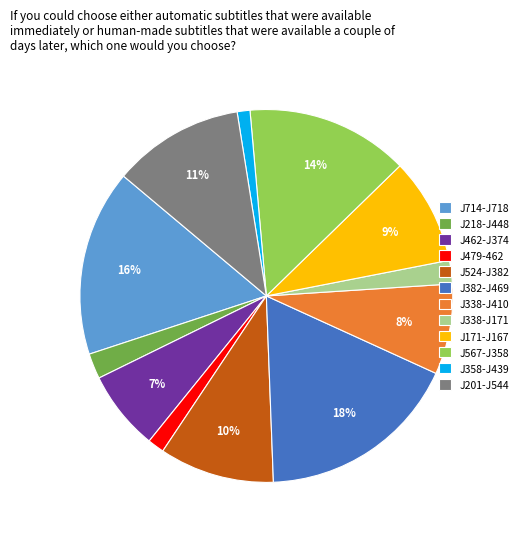

Which category has the biggest portion of the pie?

J382-J469